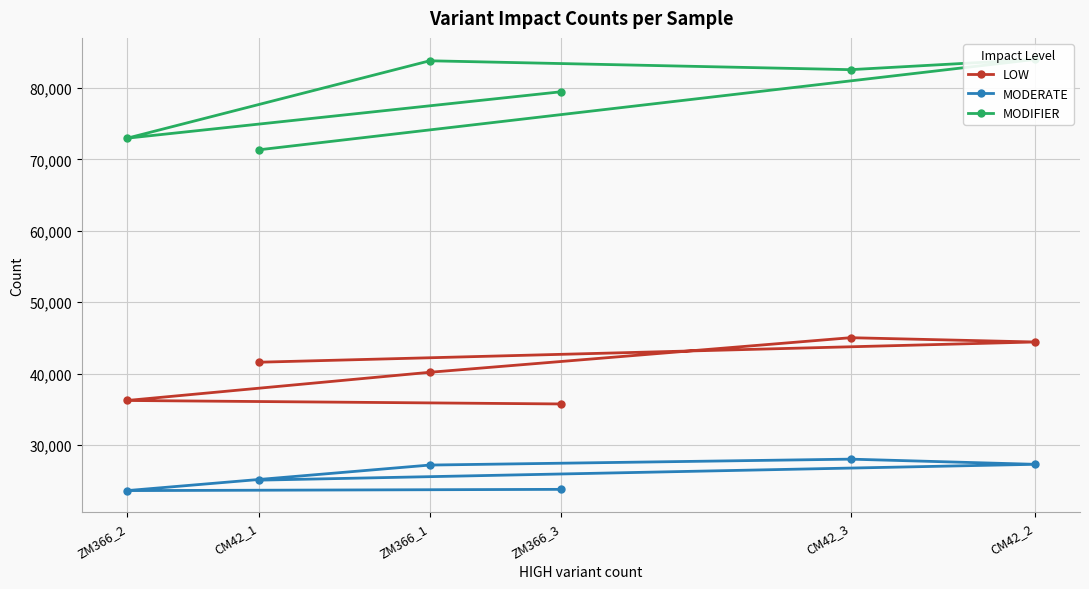

True or false: MODIFIER and LOW intersect in this chart.

False